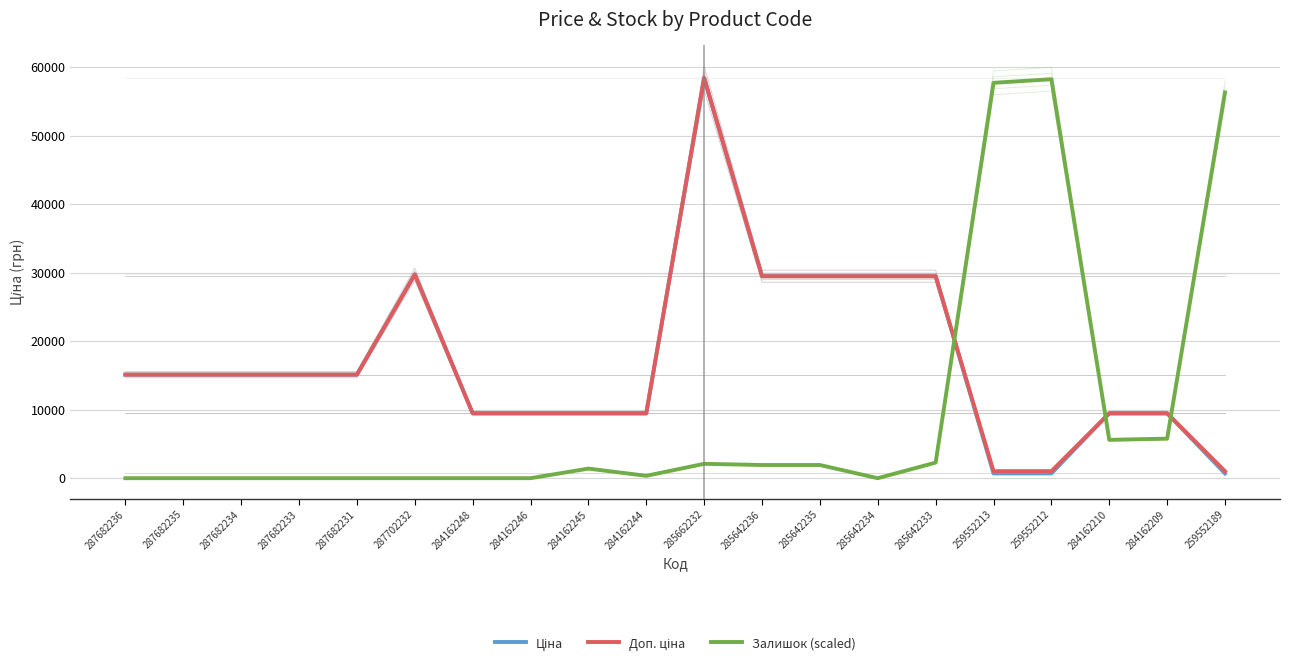

The Залишок (scaled) series shows 32665.7 at 259552213. True or false?

False